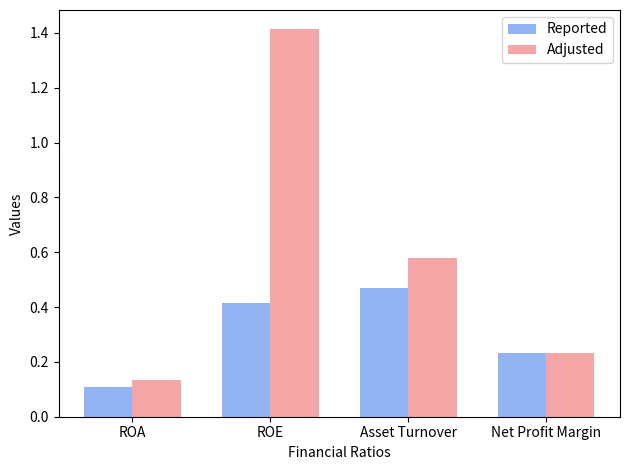

Is the value of Adjusted at ROA greater than the value of Reported at Net Profit Margin?

No